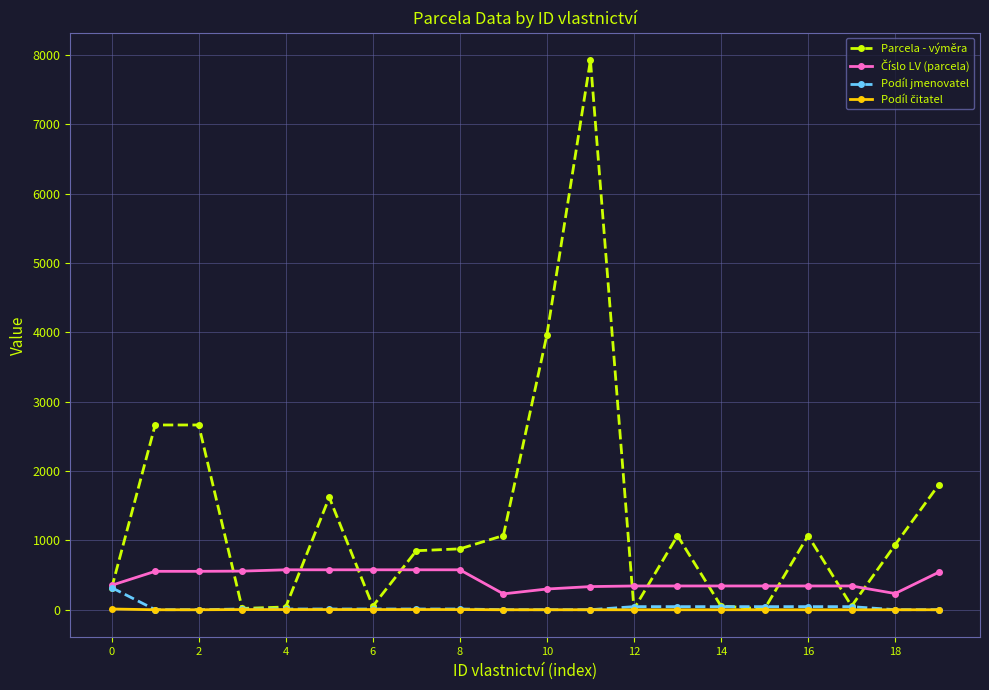

Which series has the largest range (max minus min)?

Parcela - výměra